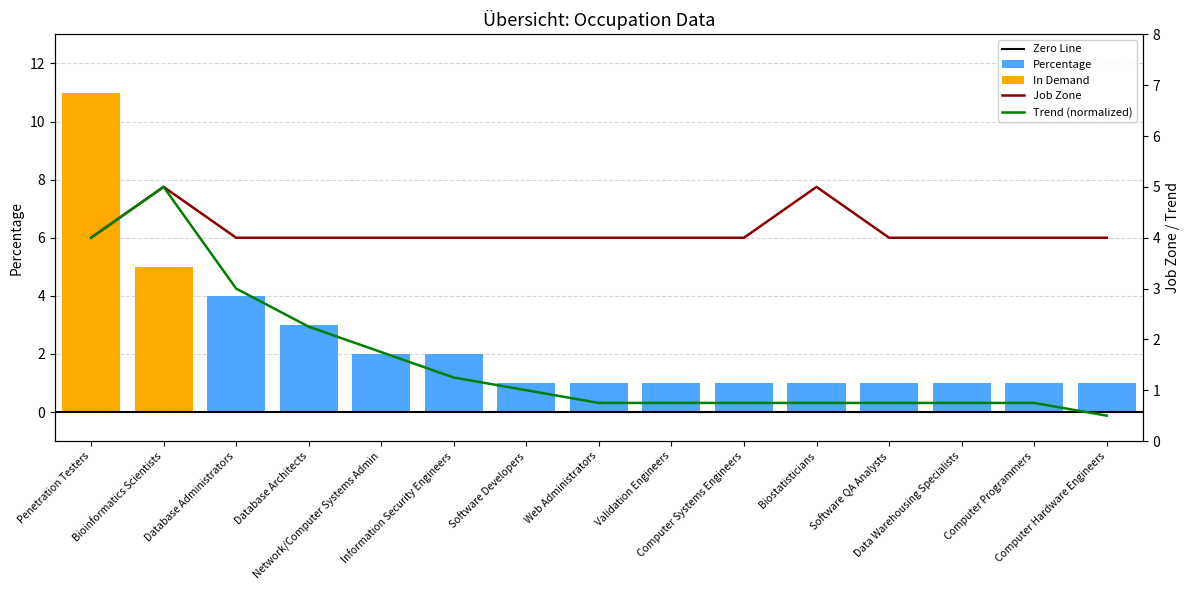

Count the number of categories in the chart.

15